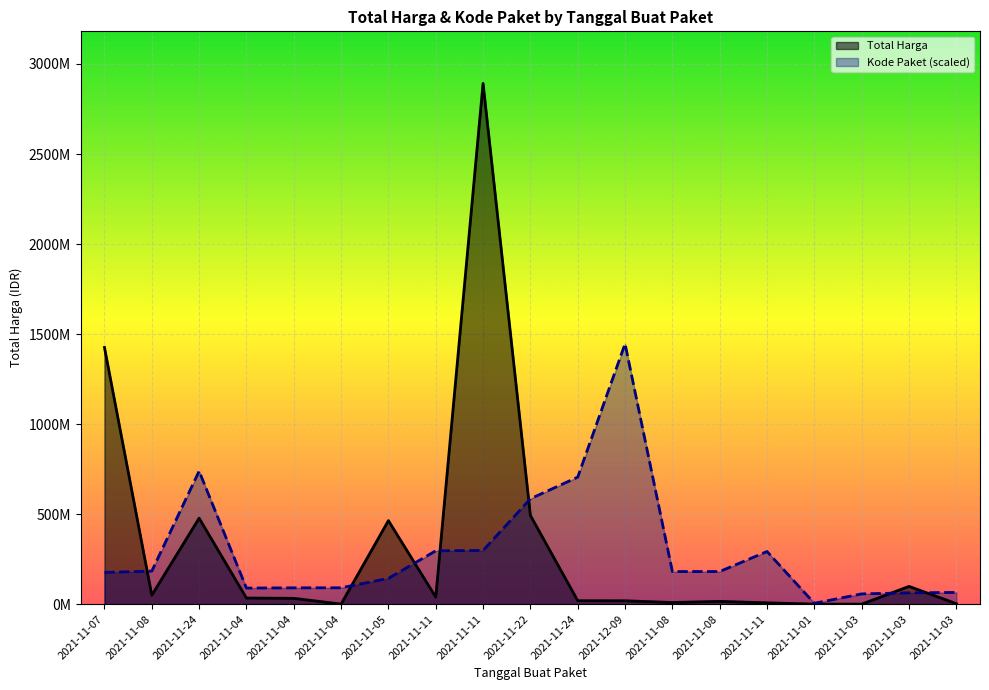

What are all the series names shown in the legend?

Total Harga, Kode Paket (scaled)